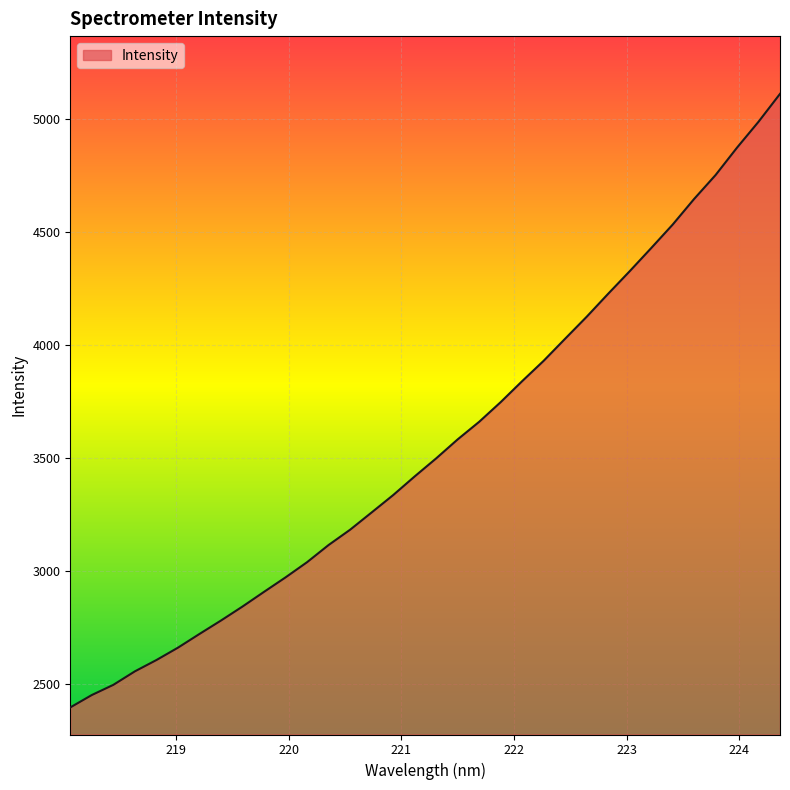

What is the minimum value shown in the chart?

2397.2